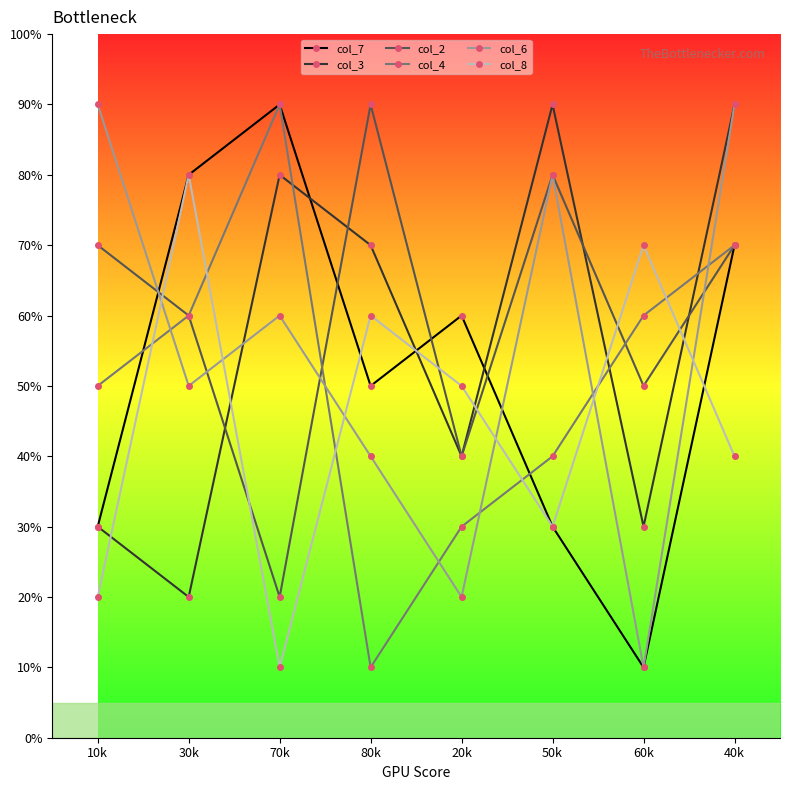

In col_6, how many points are lower than both neighbors (excluding endpoints)?

3